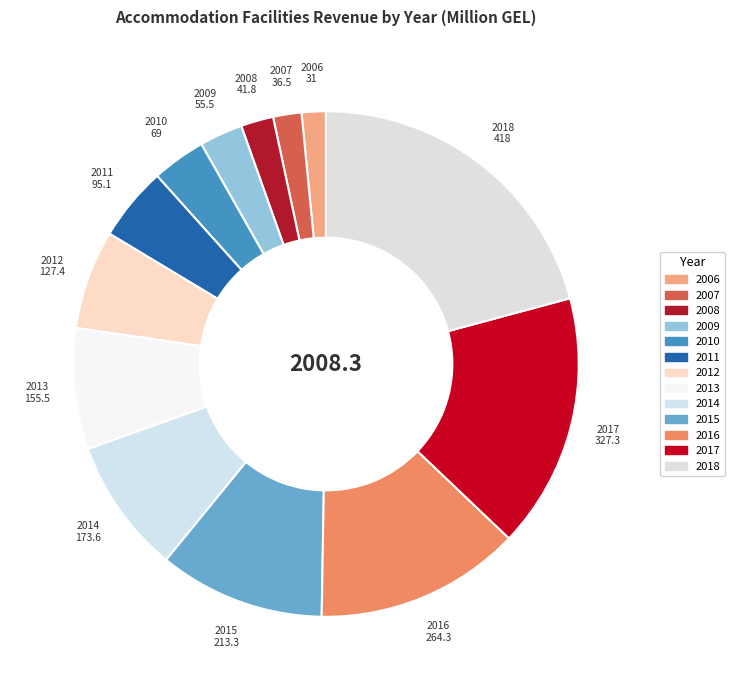

How many segments does this pie chart have?

13